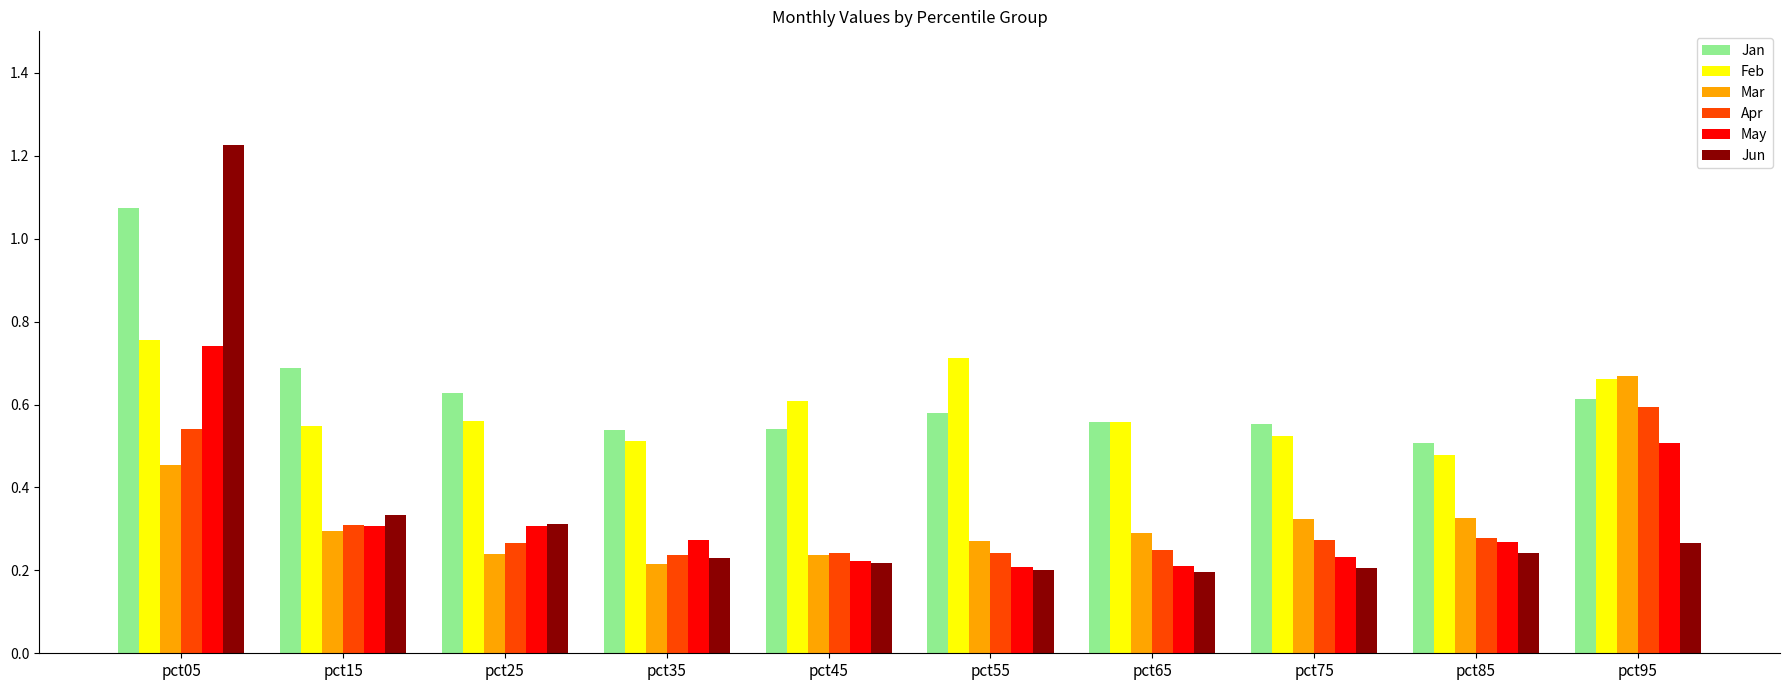

What is the sum of the Mar values at pct95 and pct35?

0.9